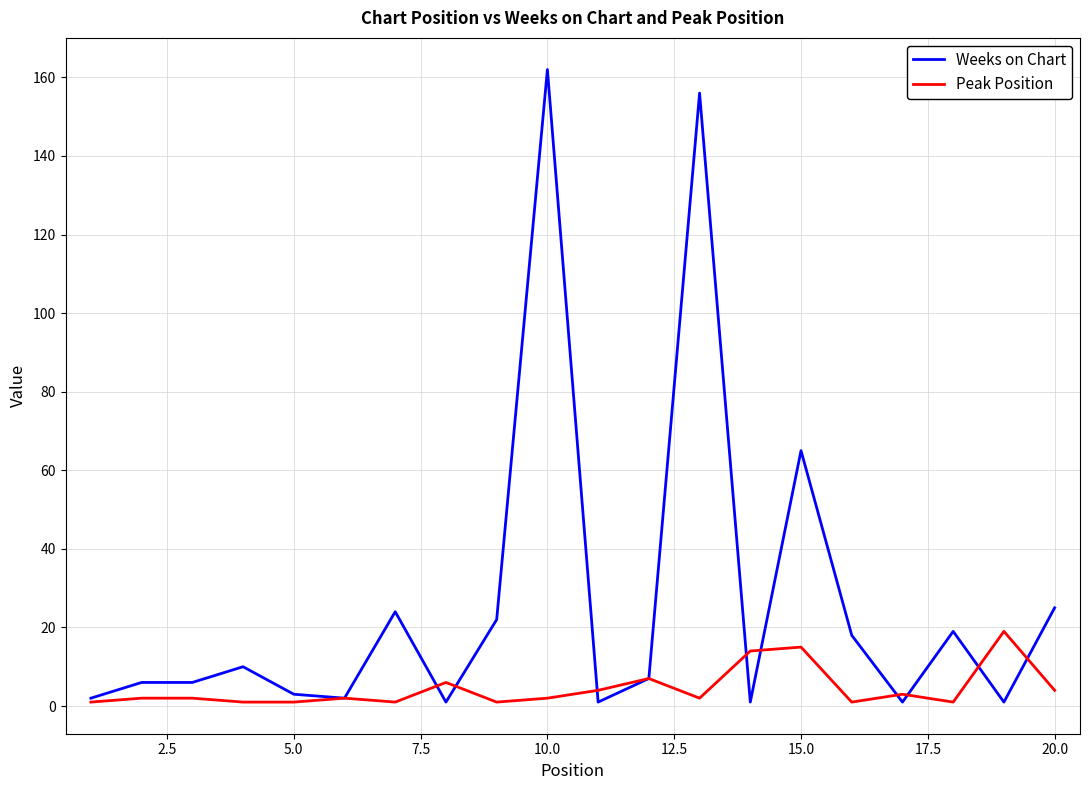

What is the highest value of the Peak Position series?

19